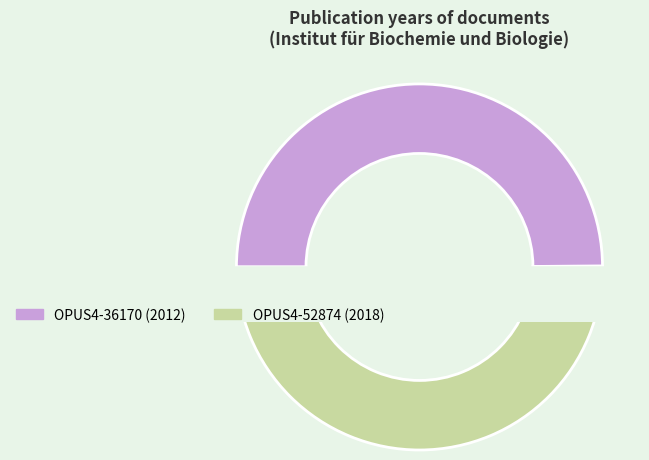

What is the smallest slice in the pie chart?

OPUS4-36170